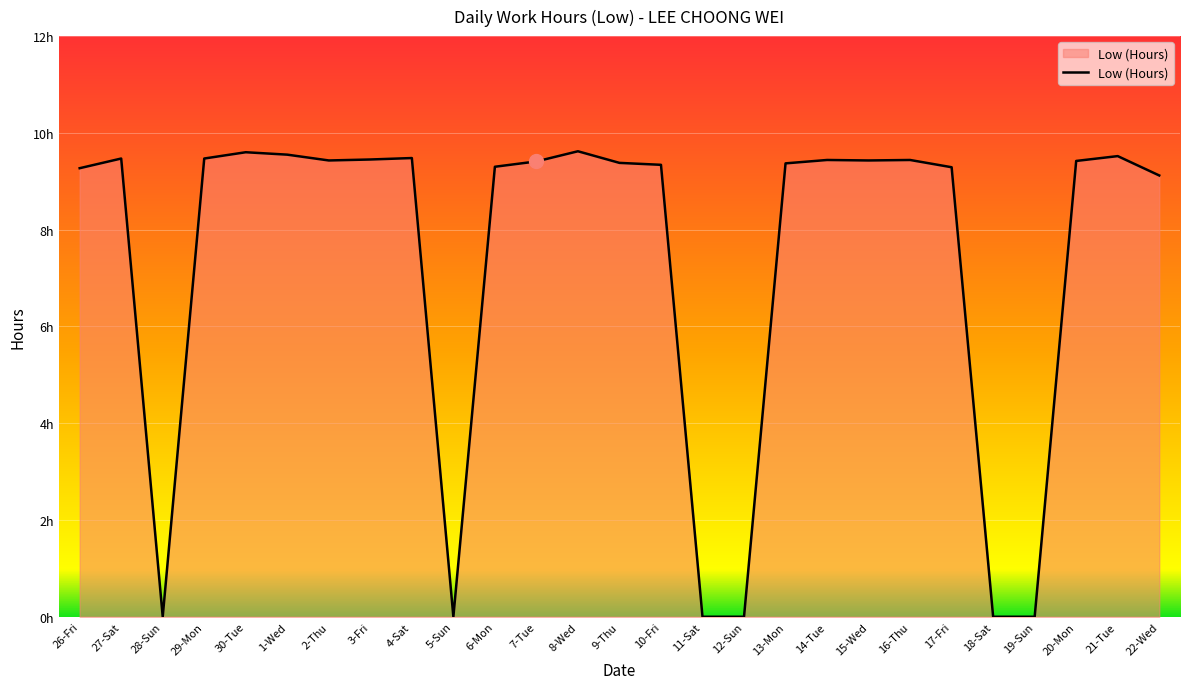

Where is the first local maximum?

27-Sat